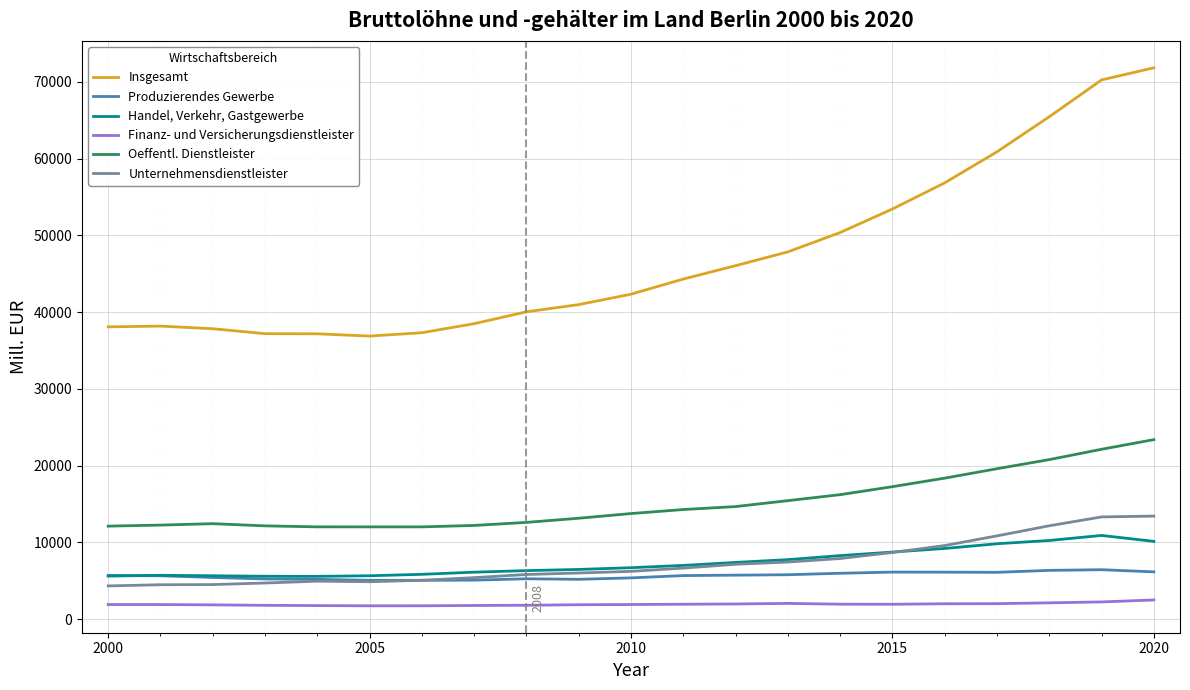

Which series has the largest range (max minus min)?

Insgesamt